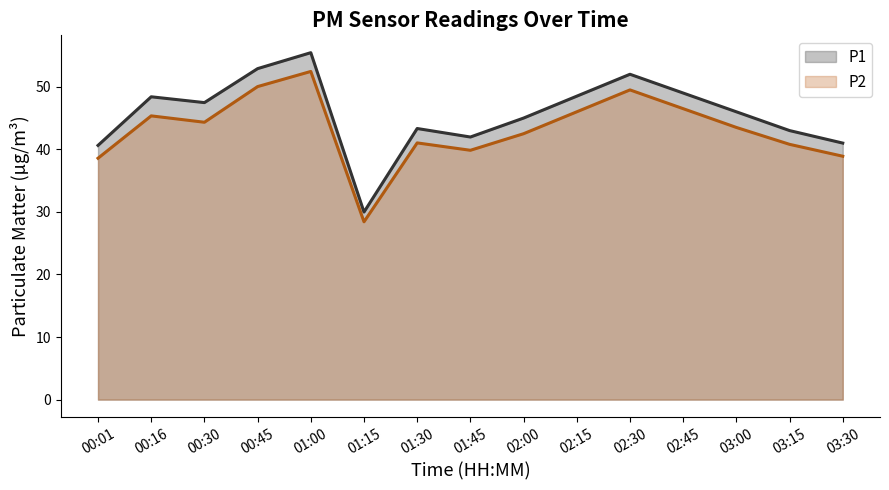

True or false: P1 and P2 cross at least once.

False